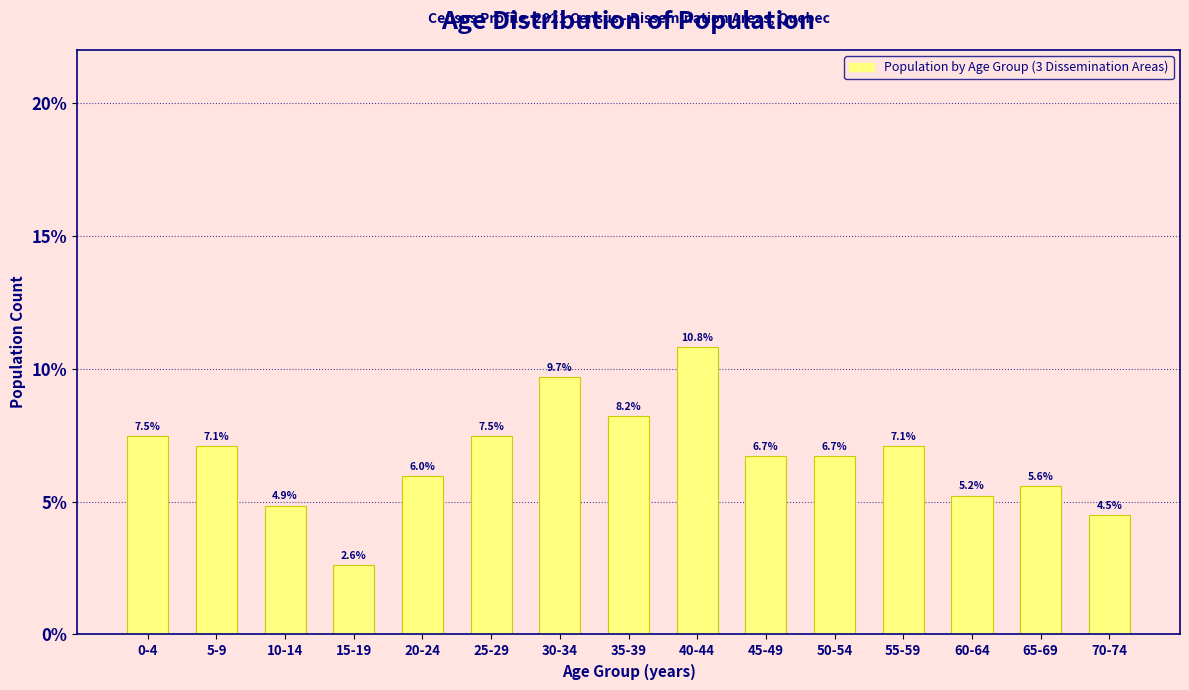

Reading left to right, transcribe all the data shown in this chart.

7.5	7.1	4.9	2.6	6.0	7.5	9.7	8.2	10.8	6.7	6.7	7.1	5.2	5.6	4.5